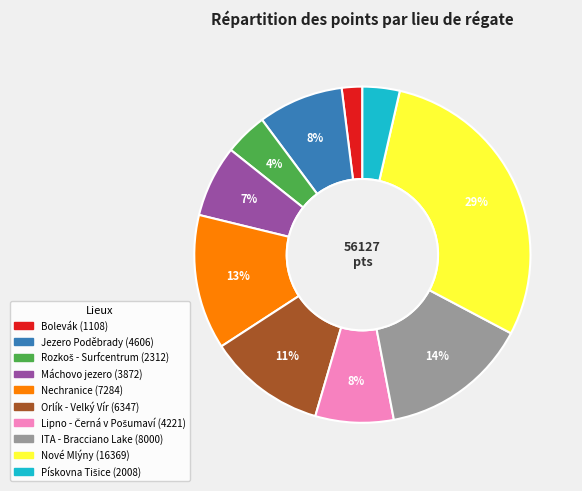

Does any single category account for the majority?

No